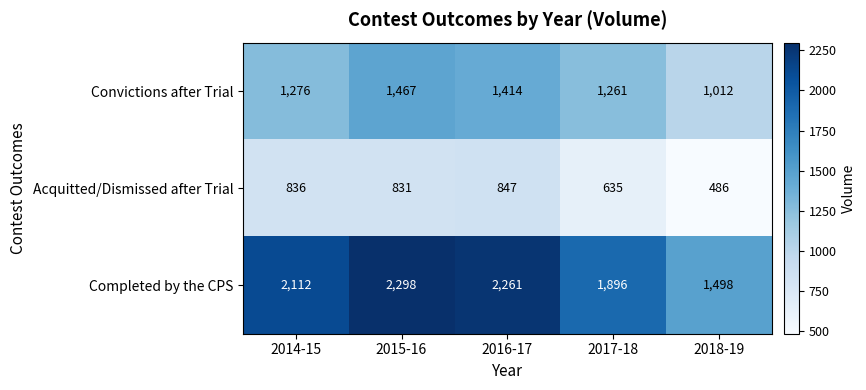

Which series has the largest range (max minus min)?

Completed by the CPS